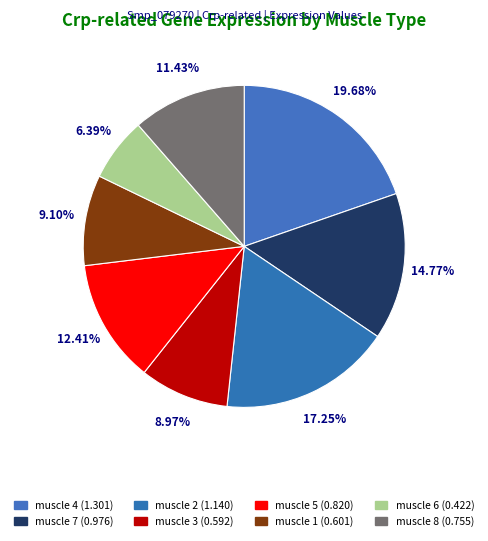

How many slices are in this pie chart?

8